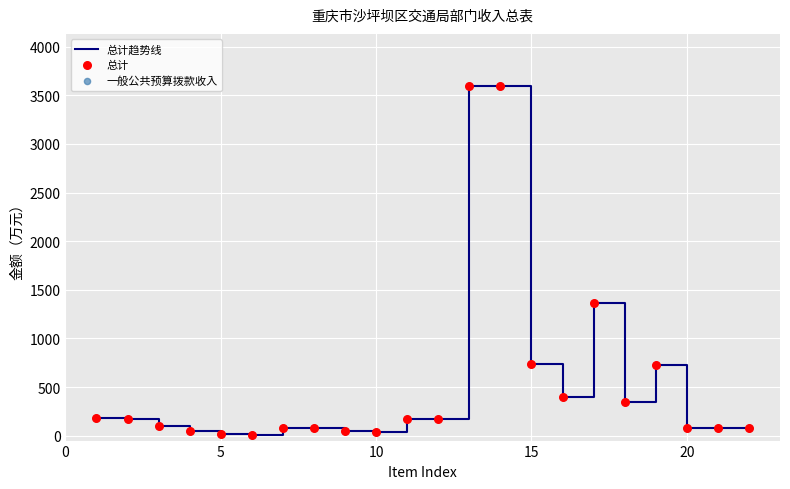

What is the maximum value shown in the chart?

3593.0